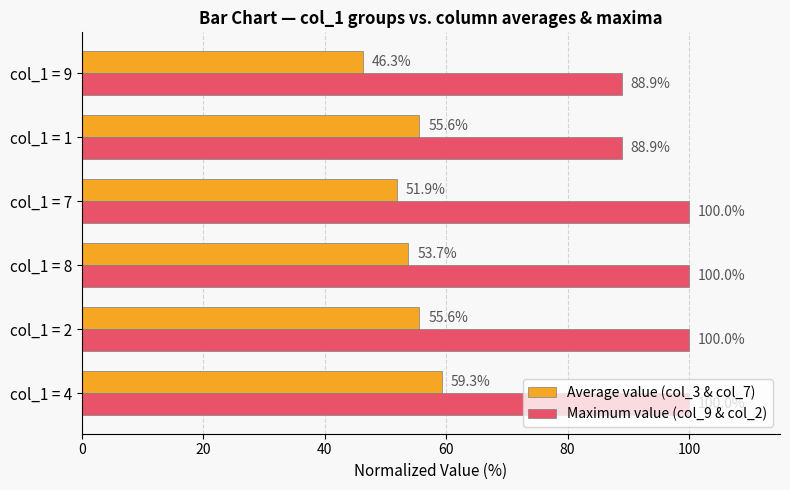

What is the difference between the maximum and second lowest values in the Maximum value (col_9 & col_2) series?

11.1